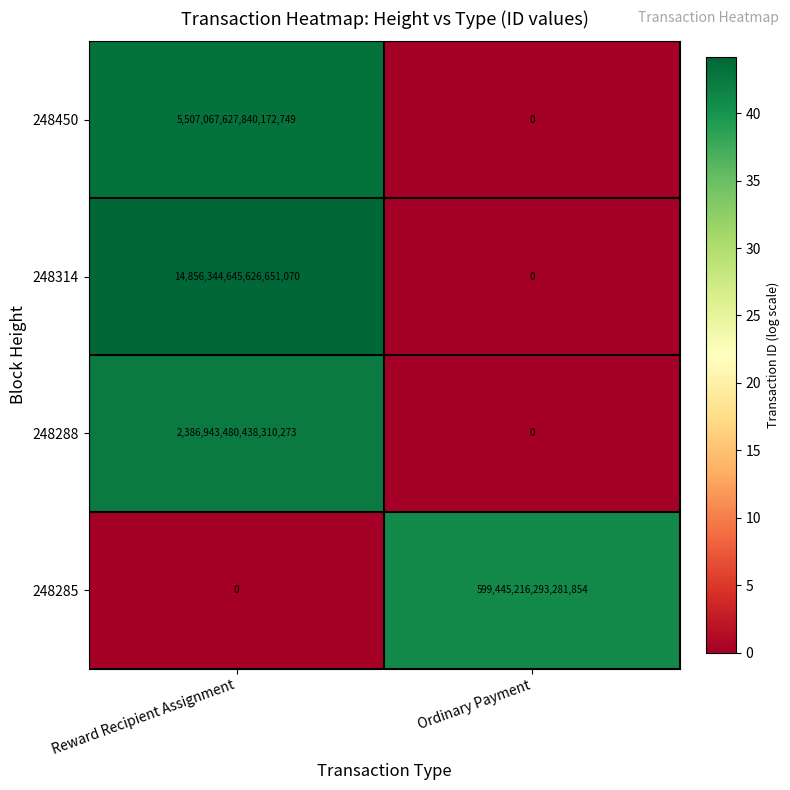

Which series has the largest range (max minus min)?

248314